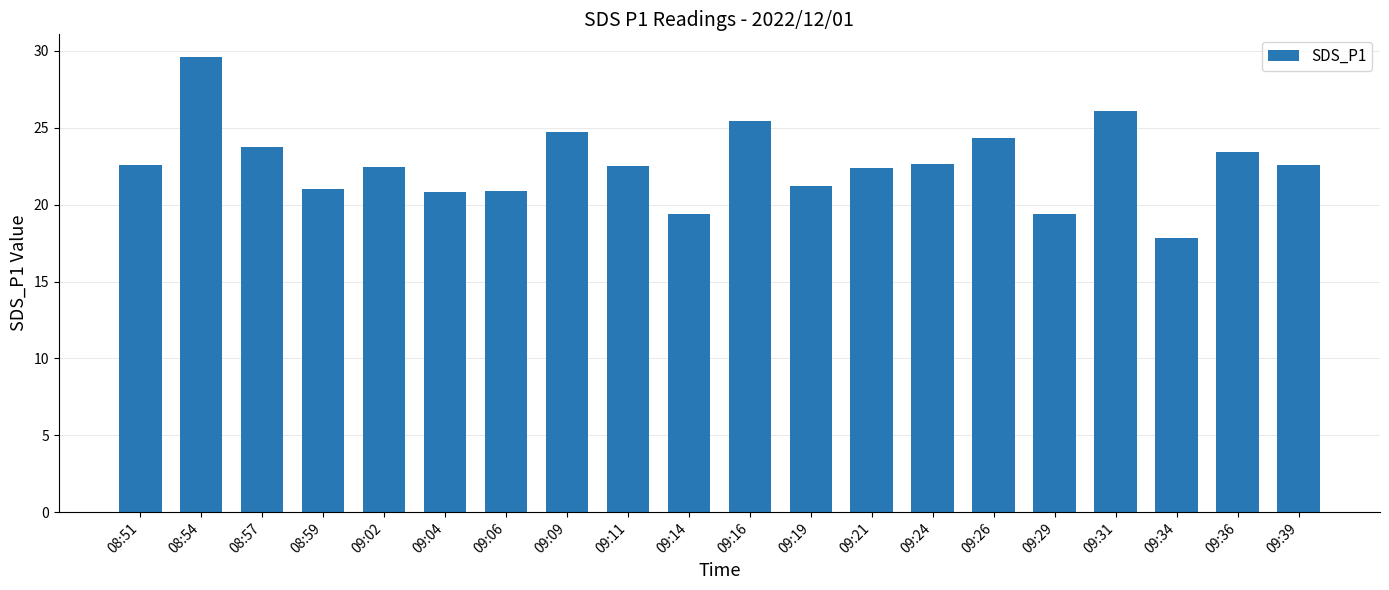

What is the greatest value displayed?

29.6